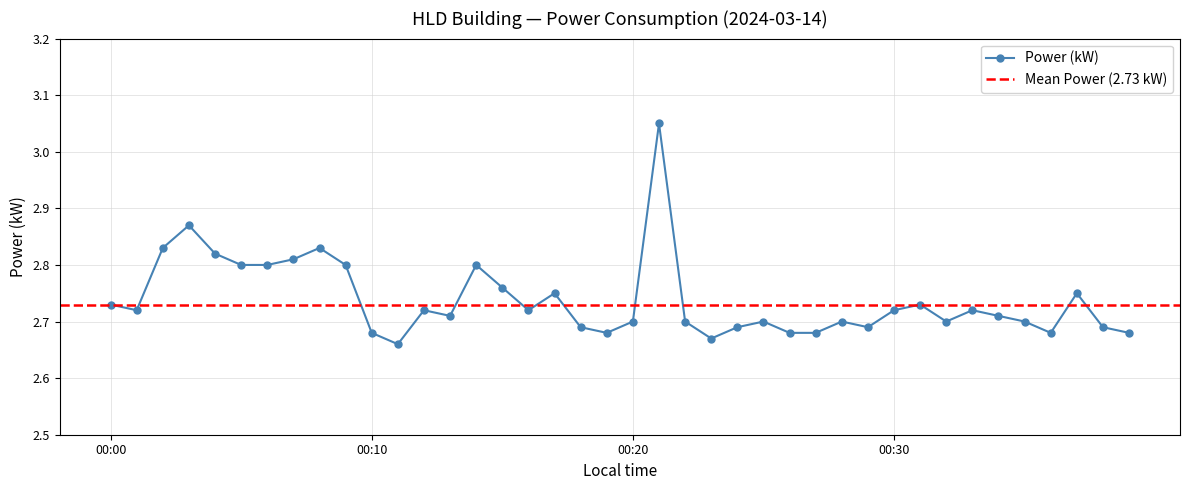

What position from the right is 2024-03-14T00:16:00?

24